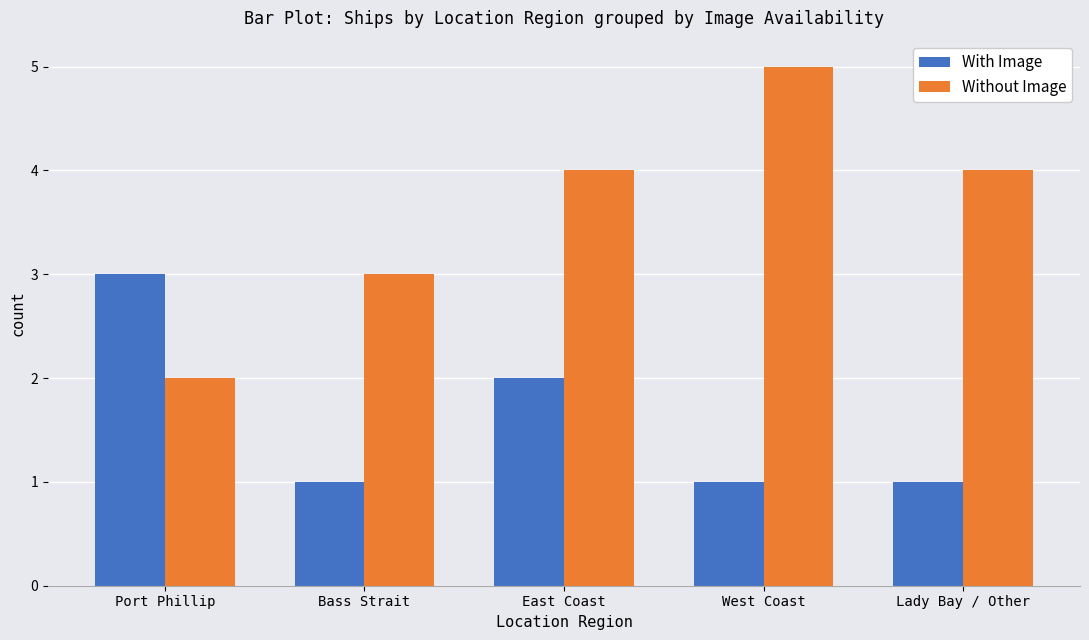

What is the difference between the Without Image values at East Coast and West Coast?

1